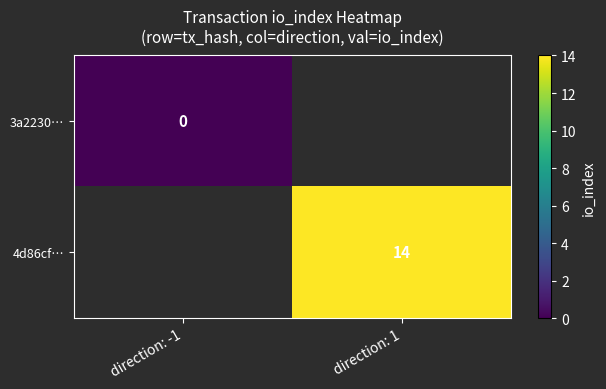

Is the value of 3a2230… at direction: -1 greater than the value of 4d86cf… at direction: 1?

No